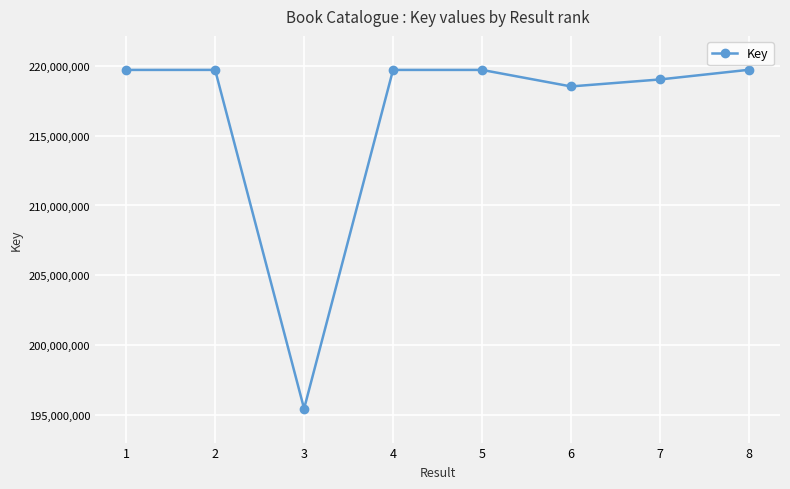

The chart shows a value of 326099346 at 6. True or false?

False